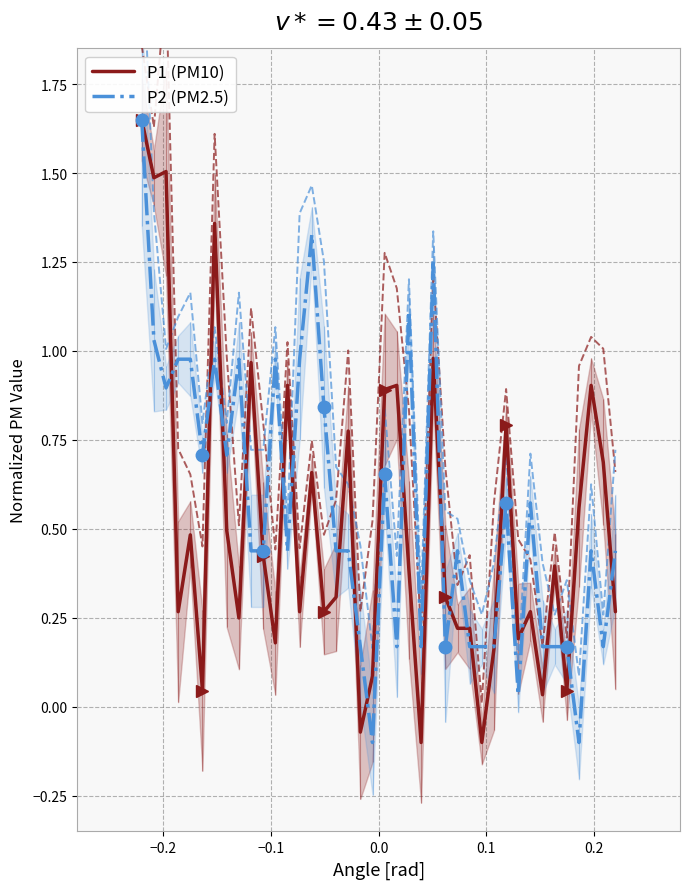

Is it true that P1 (PM10) equals 0.2 at 0.0?

False